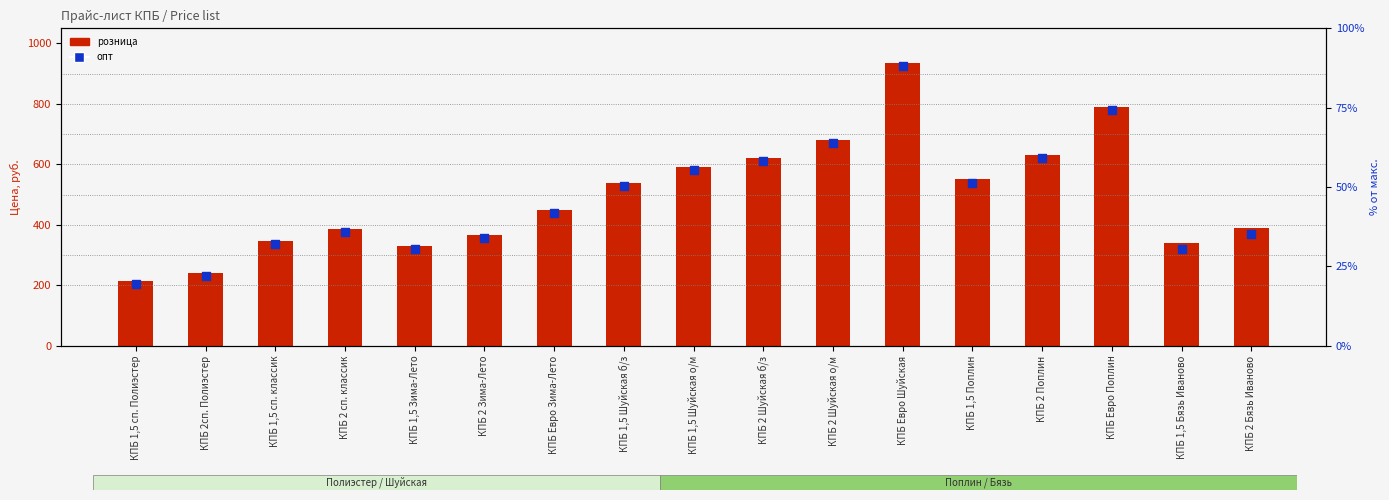

Is the value of розница at КПБ 2 сп. классик greater than the value of опт at КПБ 2 Зима-Лето?

Yes